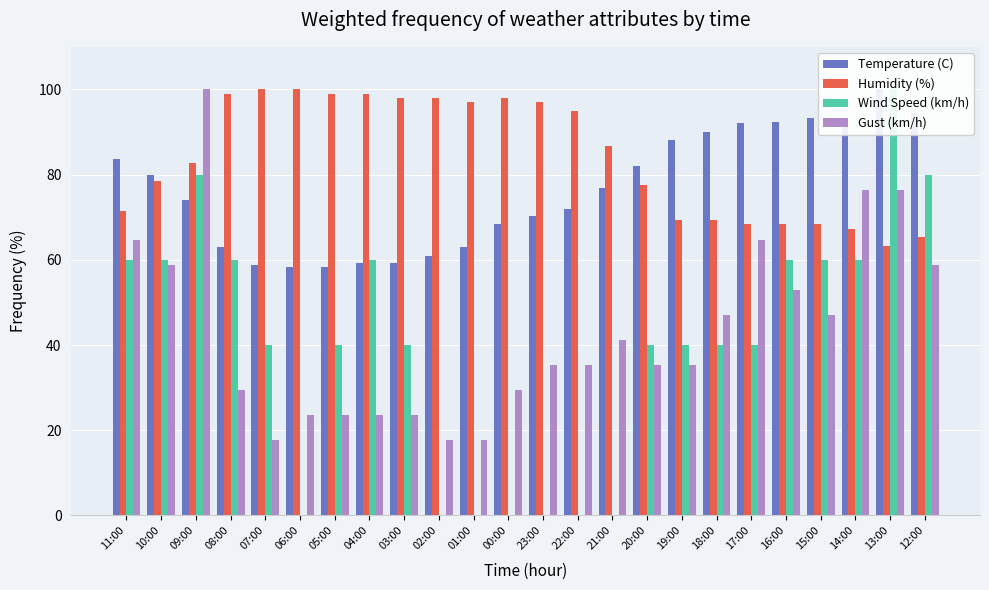

What are all the series names shown in the legend?

Temperature (C), Humidity (%), Wind Speed (km/h), Gust (km/h)